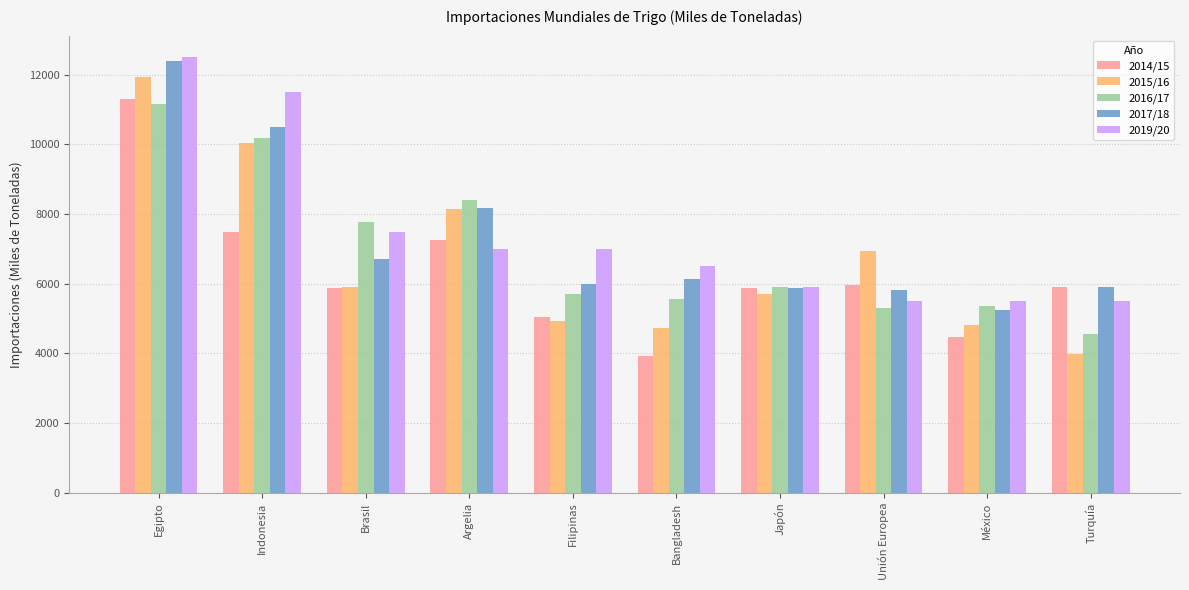

What is the highest value of the 2017/18 series?

12407